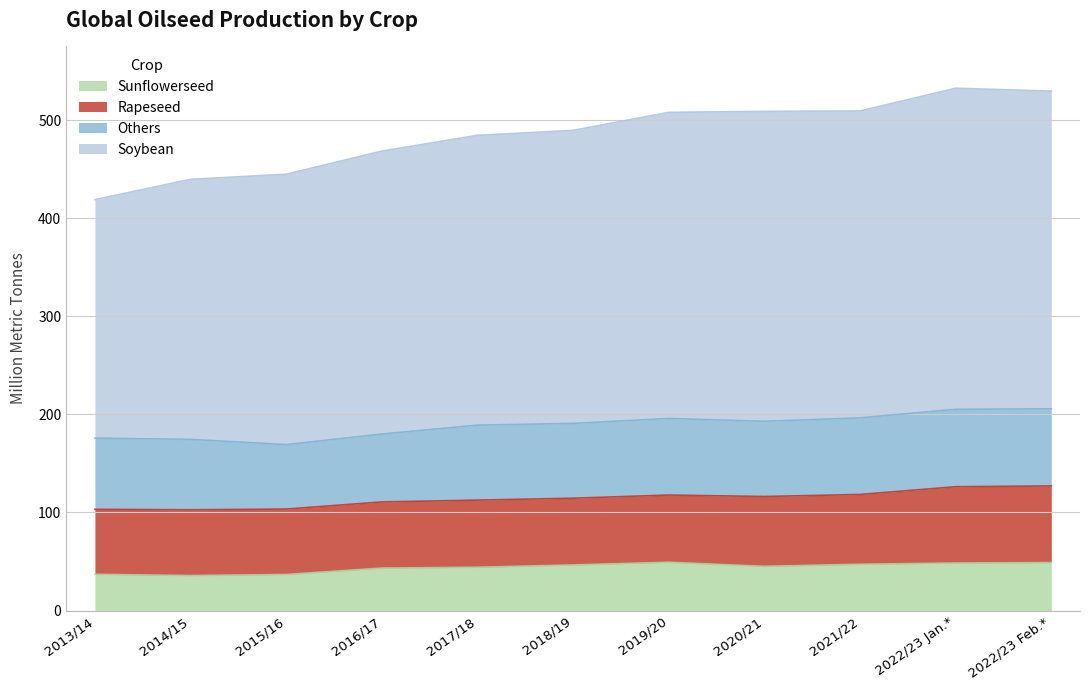

What are all the series names shown in the legend?

Sunflowerseed, Rapeseed, Others, Soybean